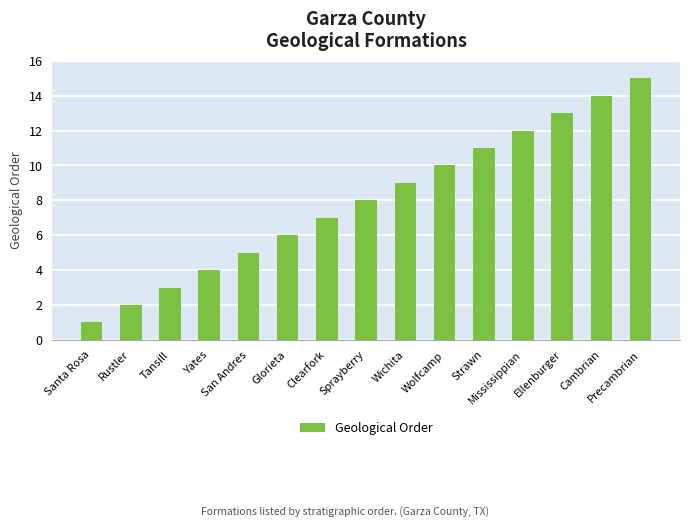

What is the value of the 11th bar from the left?

11